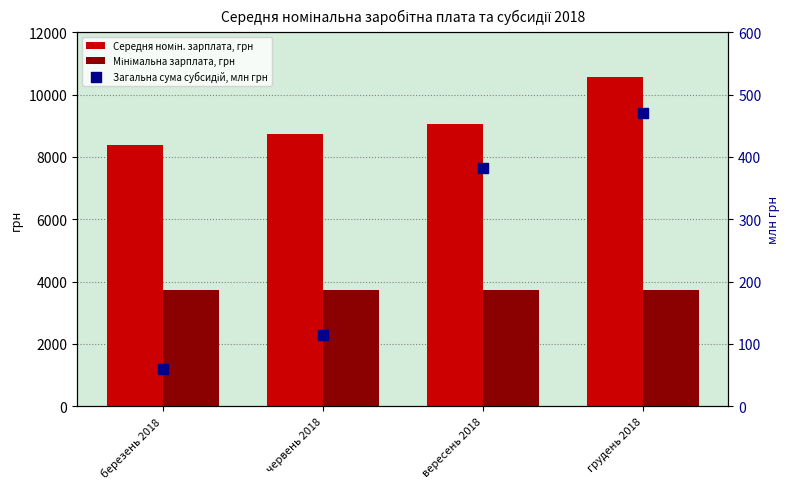

At which category is the sum across all series the highest?

грудень 2018